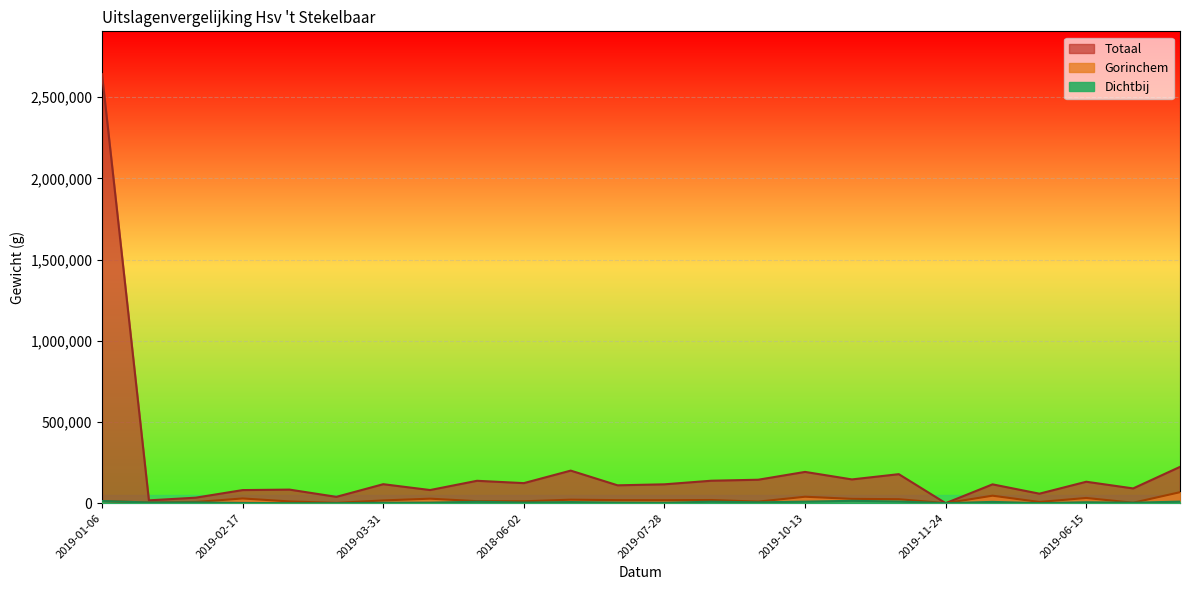

What are all the series names shown in the legend?

Totaal, Gorinchem, Dichtbij